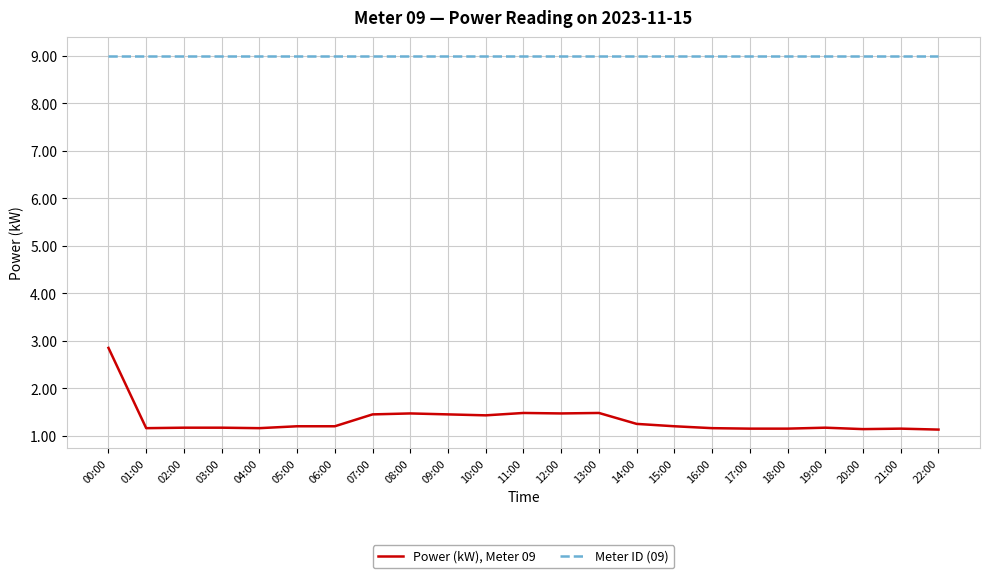

List the series in order of their peak value, highest first.

Meter ID (09), Power (kW), Meter 09